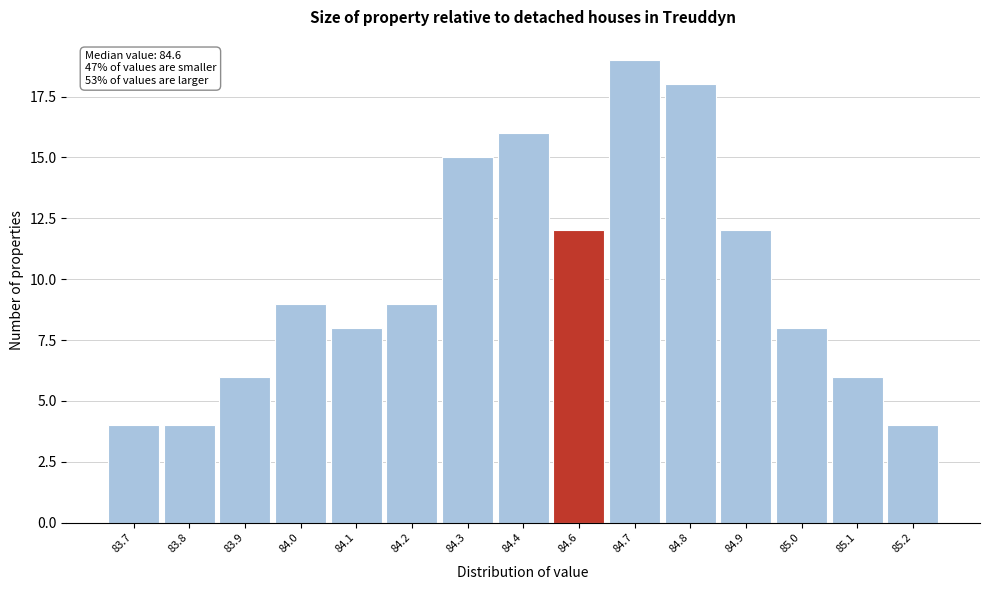

Reading left to right, what are all the values shown in this chart?

83.7=4	83.8=4	83.9=6	84.0=9	84.1=8	84.2=9	84.3=15	84.4=16	84.6=12	84.7=19	84.8=18	84.9=12	85.0=8	85.1=6	85.2=4